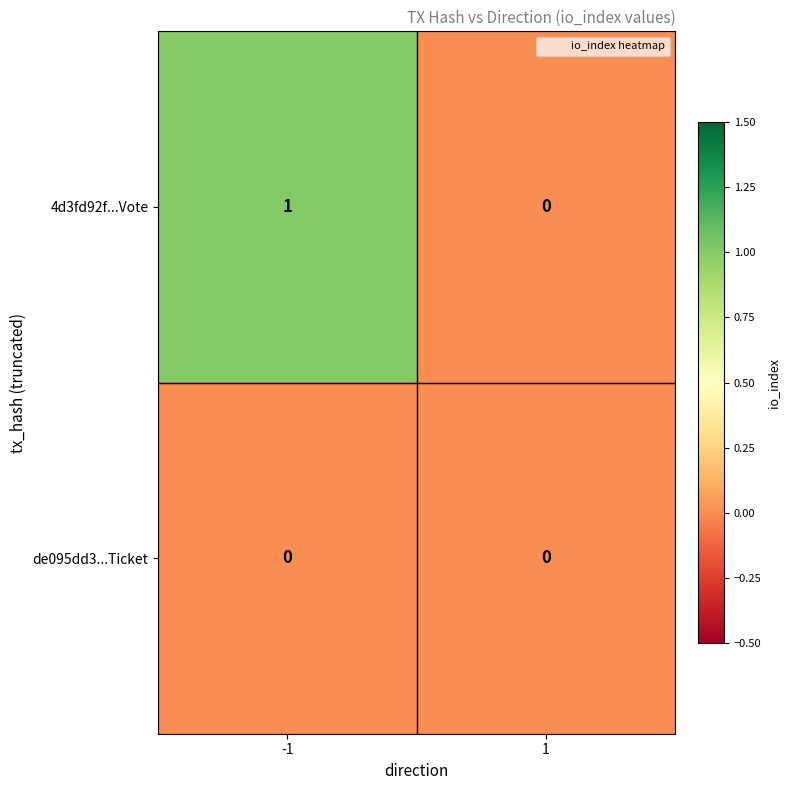

Reading left to right, extract all data points from this chart.

4d3fd92f...Vote: -1=1	1=0
de095dd3...Ticket: -1=0	1=0